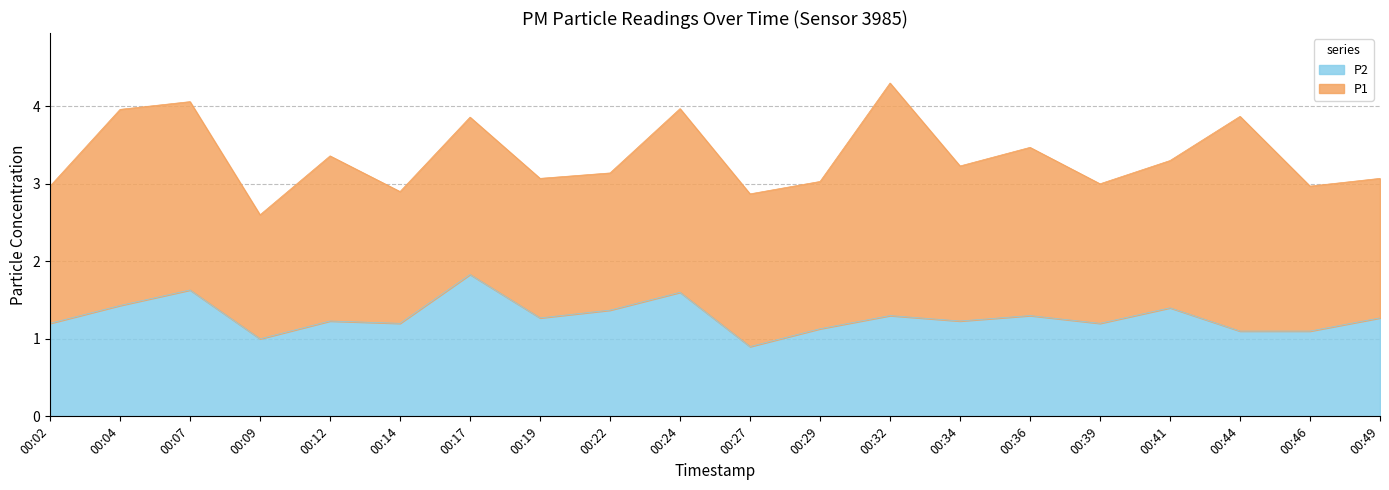

What is the difference between the maximum and minimum values?

0.9